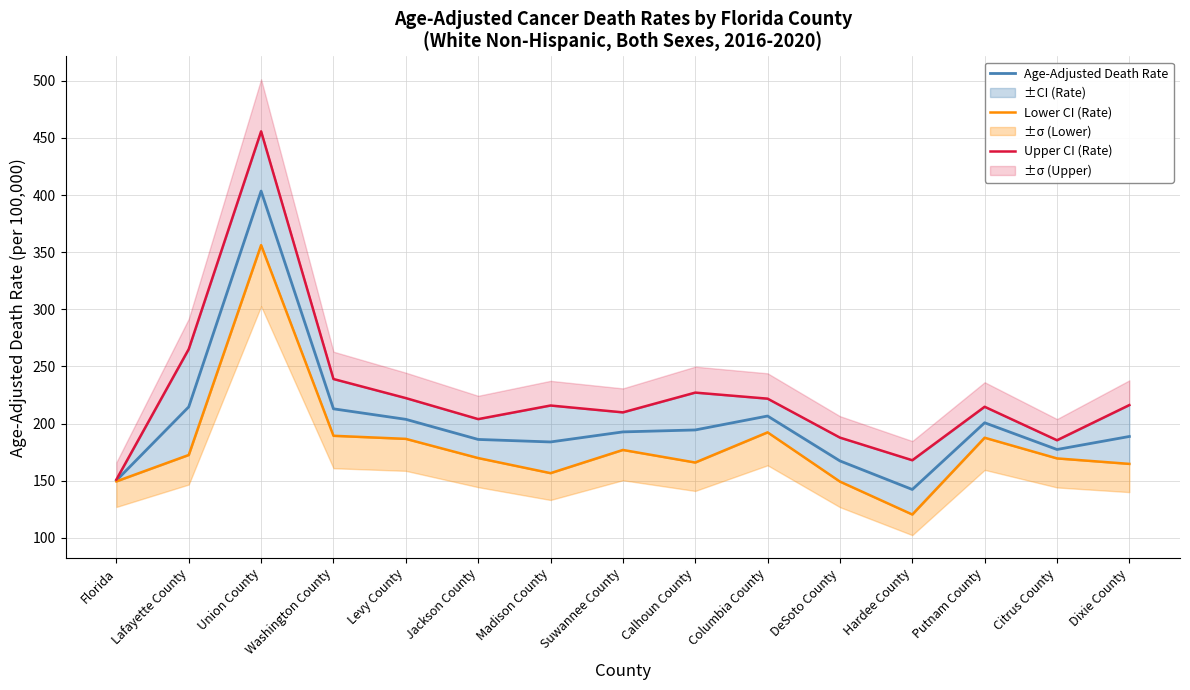

The value of Upper CI (Rate) at Citrus County is 47.6. True or false?

False